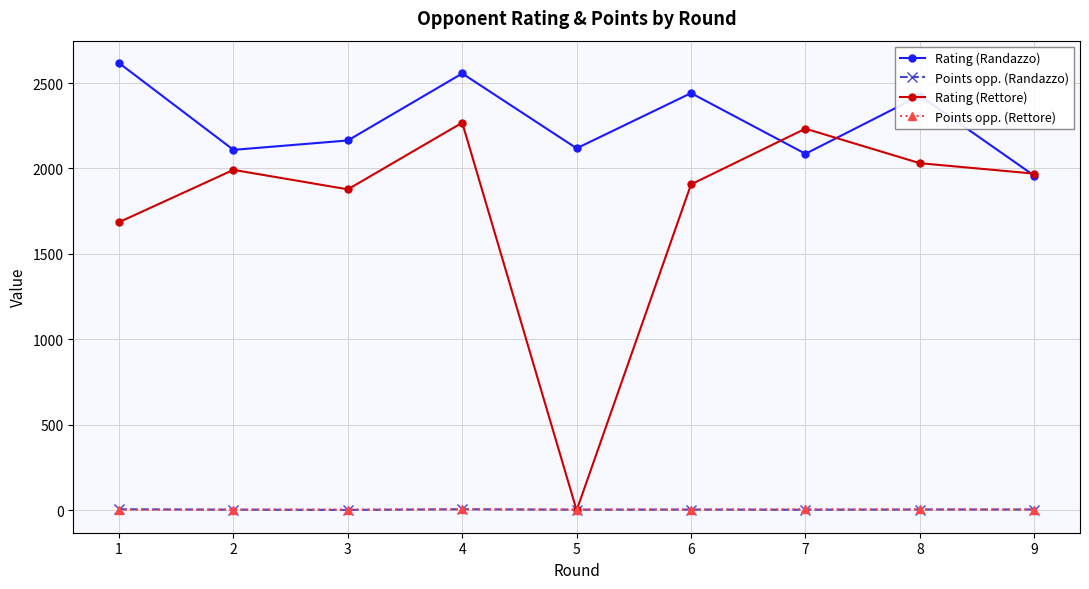

At which label does Points opp. (Randazzo) first exceed 4?

1